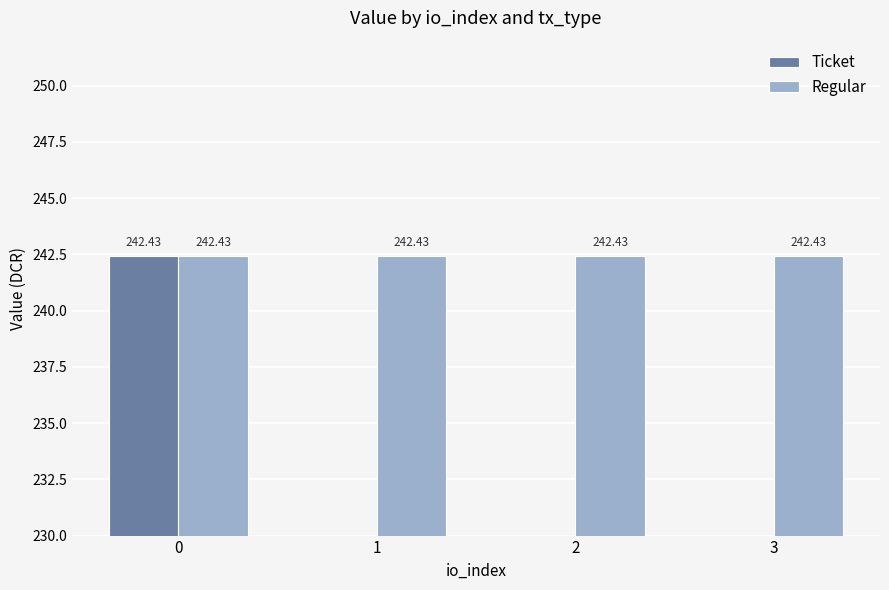

Reading left to right, what are all the values shown in this chart?

Ticket: 0=242.4	1=0.0	2=0.0	3=0.0
Regular: 0=242.4	1=242.4	2=242.4	3=242.4